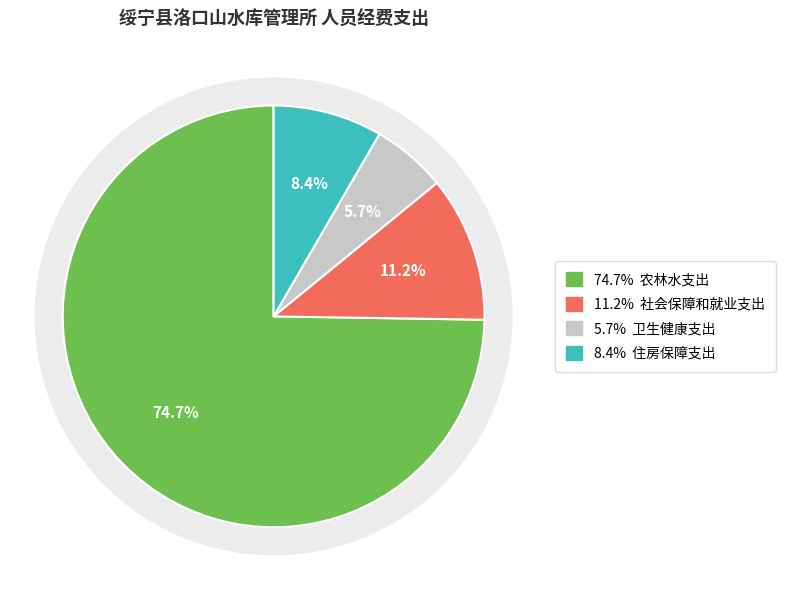

To the nearest percent, what percentage of the pie is 农林水支出?

75%